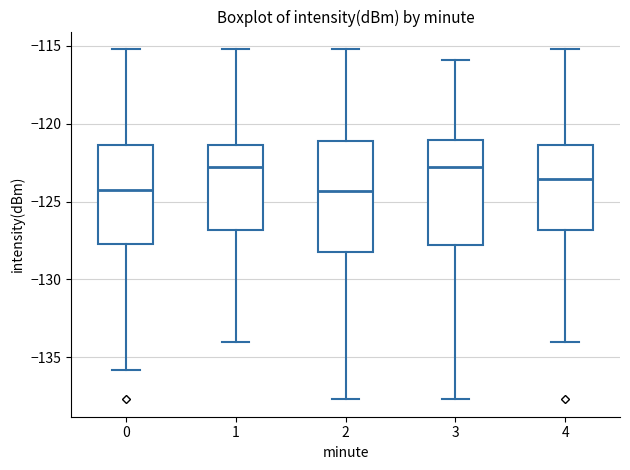

Reading left to right, transcribe this box plot: for each box, give where its median line is, the range the box spans, and where its two whiskers end, as read against the y-axis. The values are not printed on the chart, so give them approximately, as read against the axis.

0: median -124.0, box -127.5 to -121.5, whiskers -136.0 to -115.0
1: median -123.0, box -127.0 to -121.5, whiskers -134.0 to -115.0
2: median -124.5, box -128.0 to -121.0, whiskers -137.5 to -115.0
3: median -123.0, box -128.0 to -121.0, whiskers -137.5 to -116.0
4: median -123.5, box -127.0 to -121.5, whiskers -134.0 to -115.0